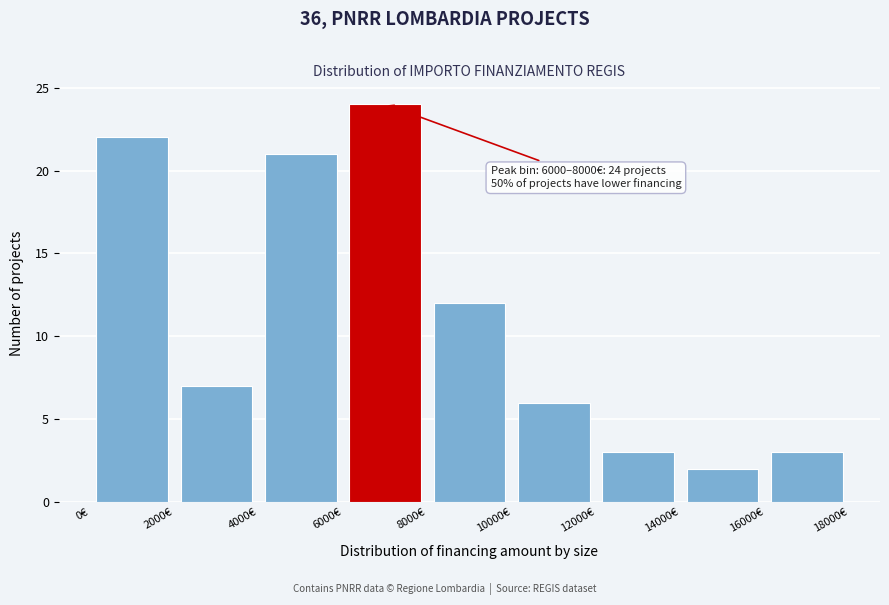

Which range on the x-axis has the tallest bar?

6000 to 8000